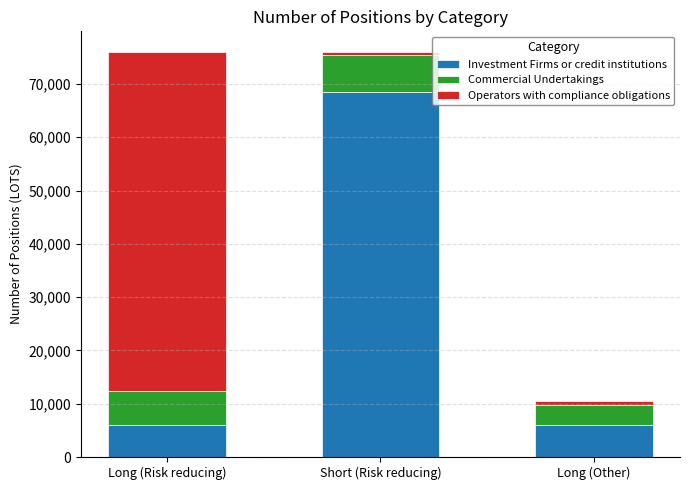

The Investment Firms or credit institutions series shows 5986 at Long (Risk reducing). True or false?

True